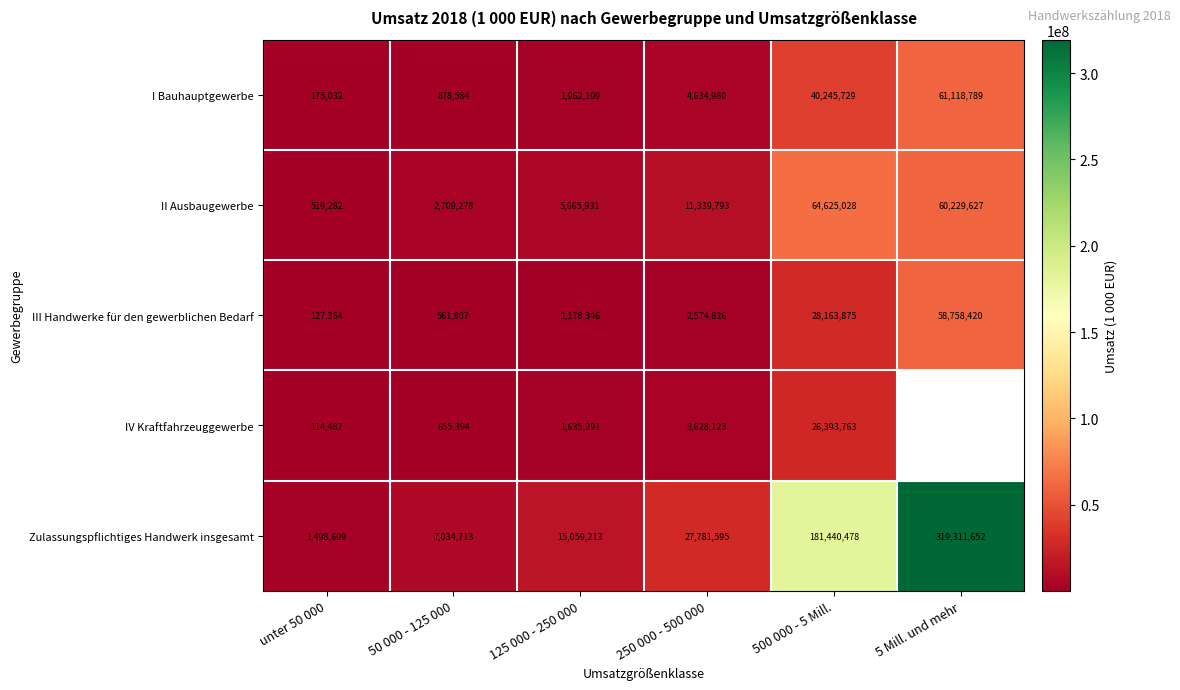

What is the difference between the second highest and second lowest values in the II Ausbaugewerbe series?

57520349